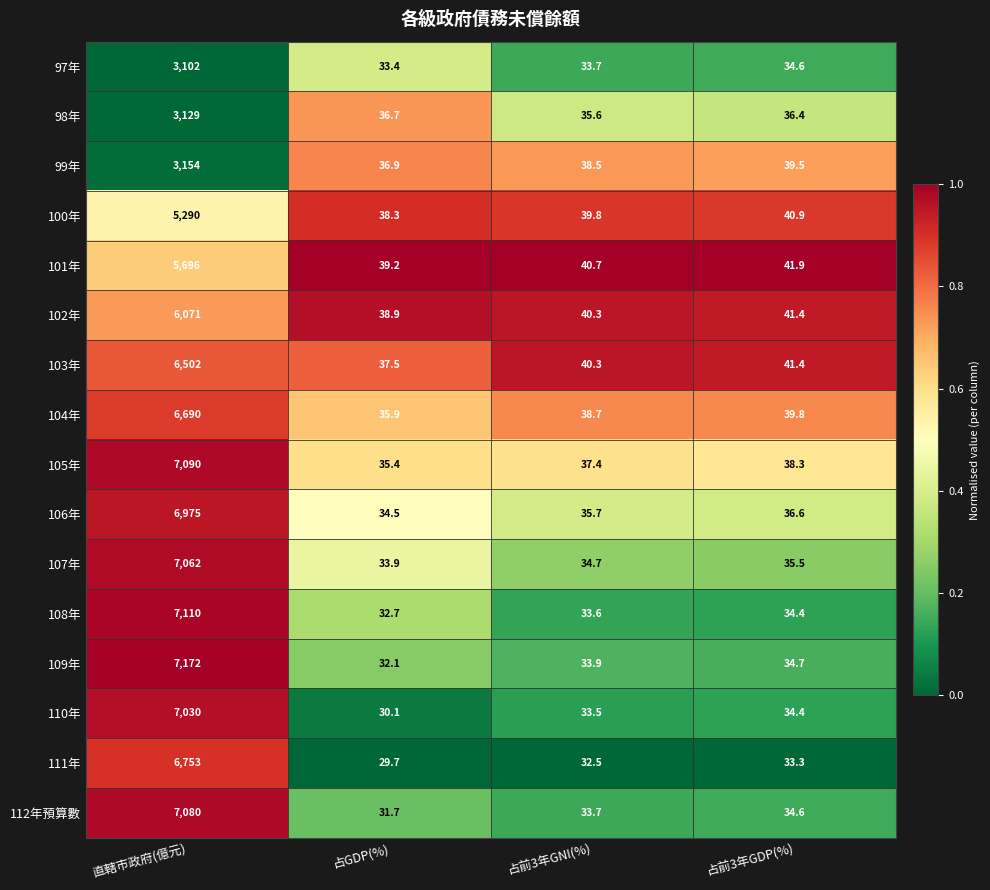

Which label corresponds to the largest value in the chart?

直轄市政府(億元)